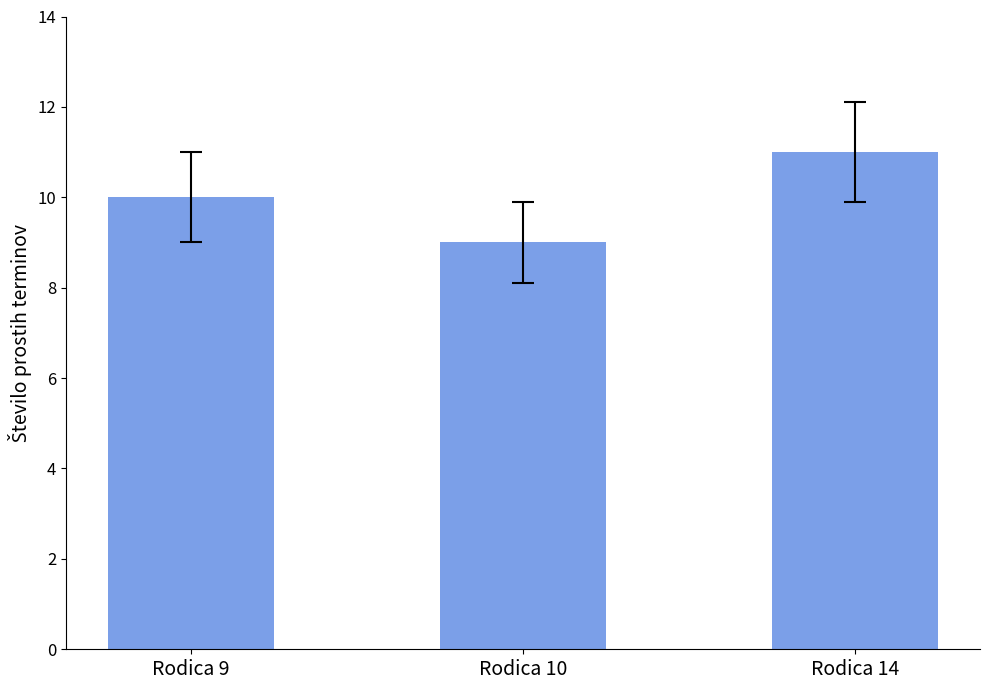

Is it true that the value at Rodica 9 is 17?

False